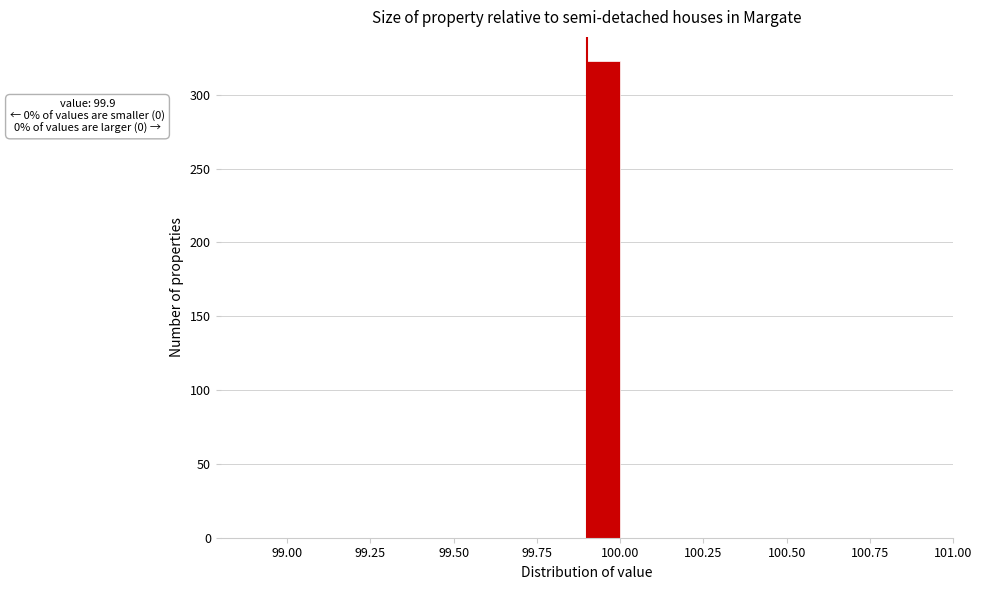

Read against the x-axis, roughly where is the centre of the tallest bar?

99.95